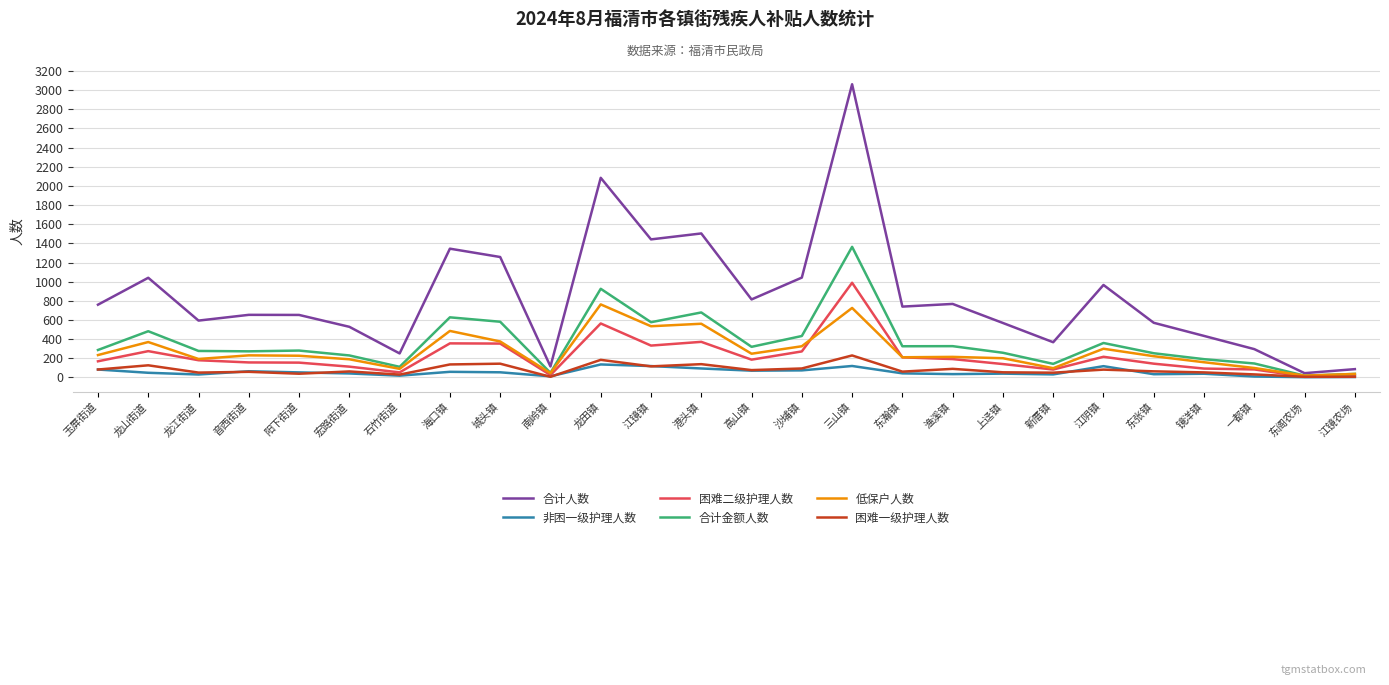

What is the highest value of the 合计金额人数 series?

1364